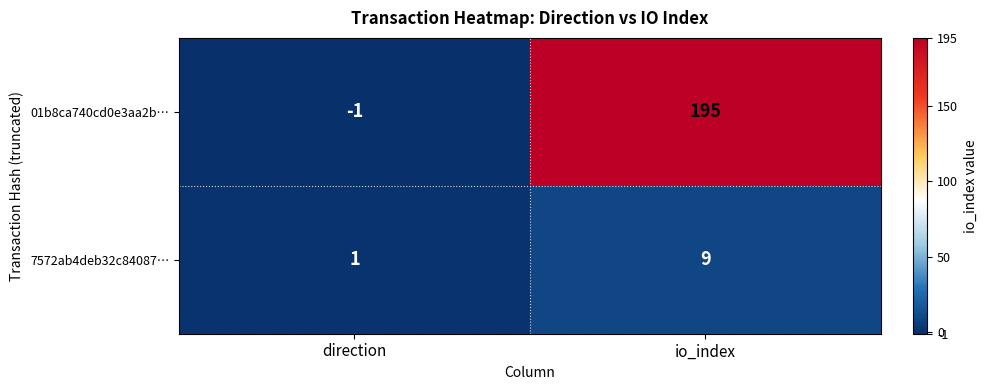

Reading left to right, extract all data points from this chart.

01b8ca740cd0e3aa2b…: direction=-1	io_index=195
7572ab4deb32c84087…: direction=1	io_index=9